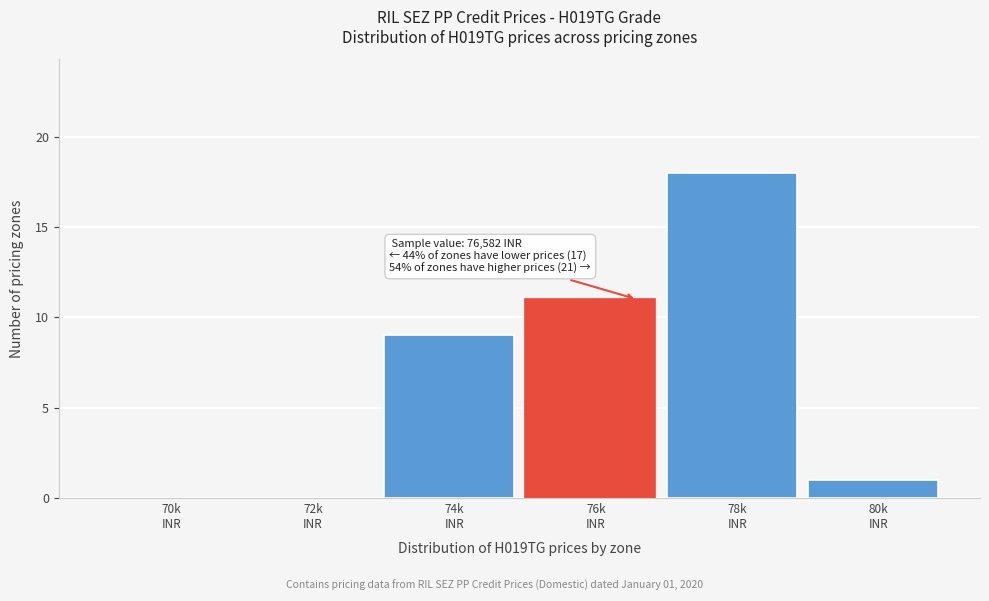

What is the maximum value shown in the chart?

18